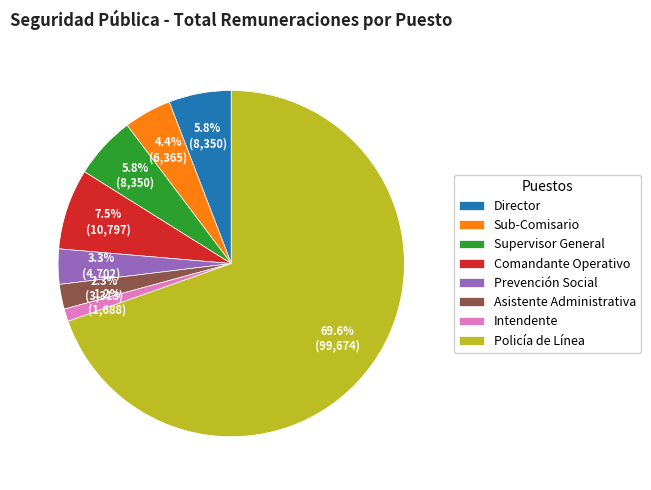

What is the largest slice in the pie chart?

Policía de Línea